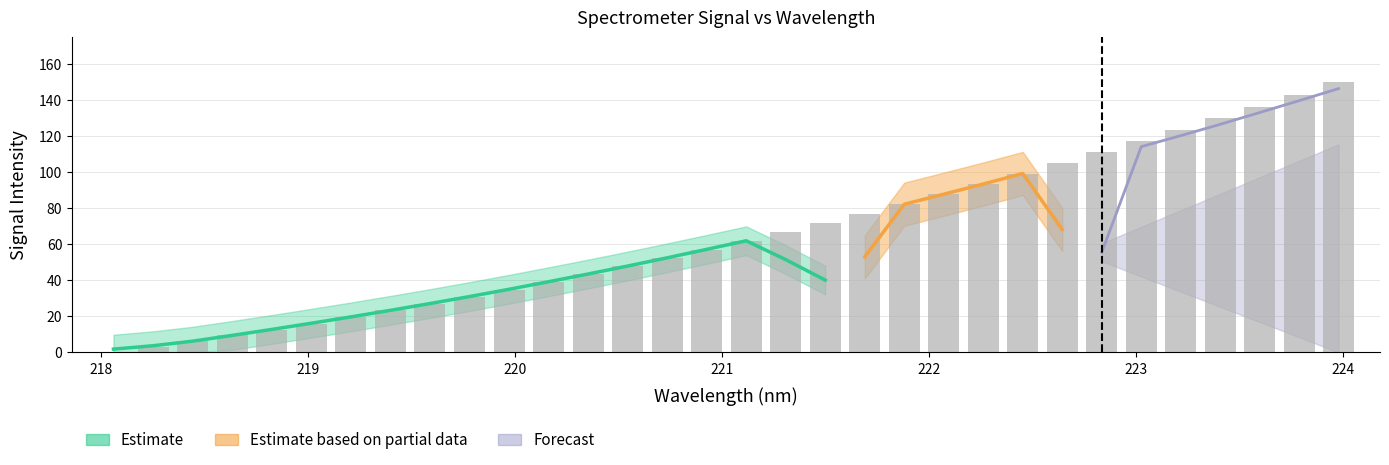

Reading left to right, extract all data points from this chart.

0.0	3.0	6.1	9.4	12.6	16.0	19.6	23.3	27.0	30.9	34.8	39.1	43.5	48.0	52.4	56.9	61.9	67.0	71.9	76.8	82.4	87.8	93.5	99.3	105.4	111.2	117.4	123.5	129.9	136.6	143.1	150.0